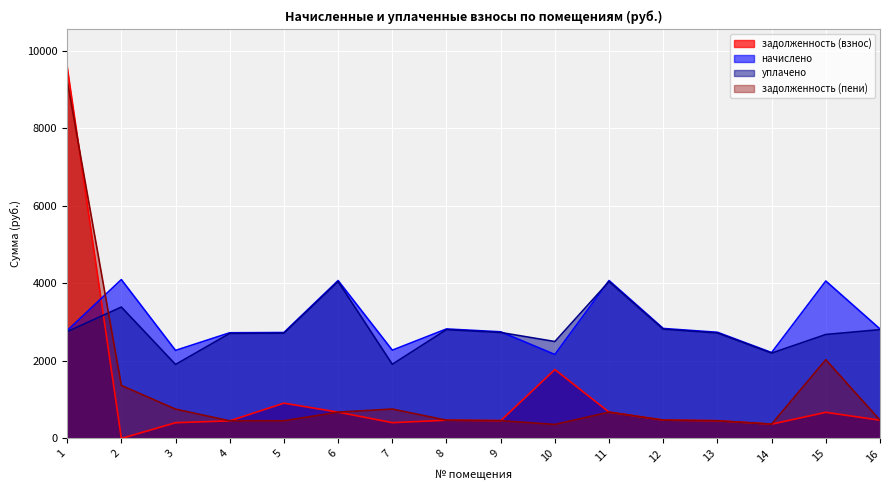

Rank the categories by задолженность (пени) value from lowest to highest.

10, 14, 4, 5, 13, 9, 8, 16, 12, 6, 11, 3, 7, 2, 15, 1